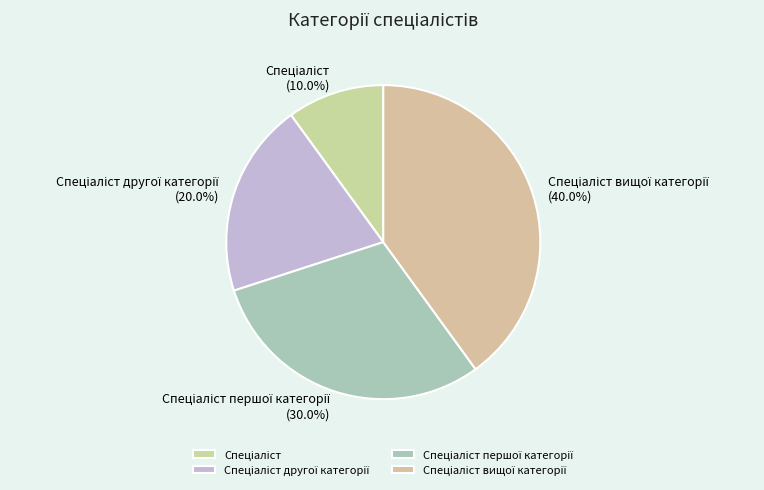

Is there a majority slice in this chart?

No